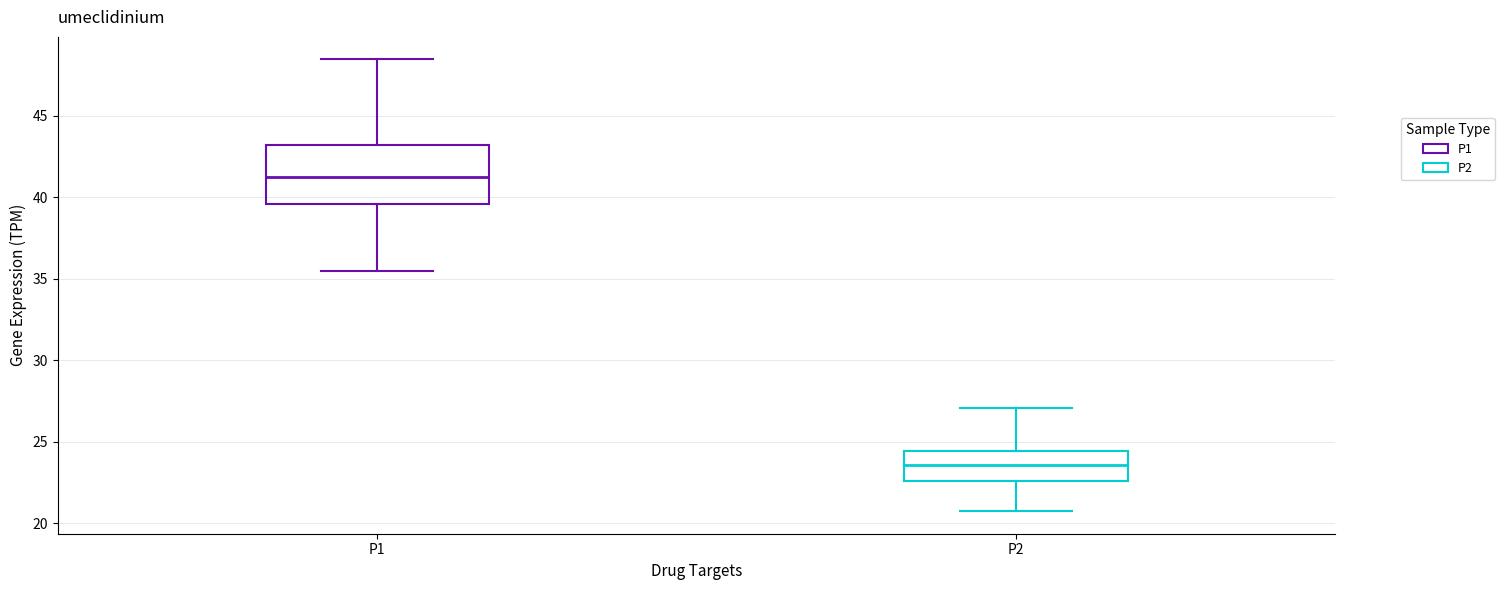

Where is the lower edge of the box for P2 on the y-axis? The values are not printed on the chart, so give them approximately, as read against the axis.

22.5